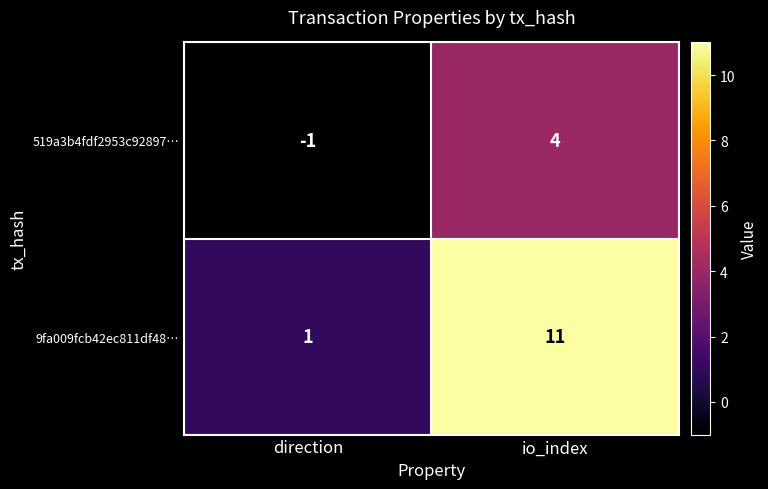

Which series changed the most between direction and io_index?

9fa009fcb42ec811df48…